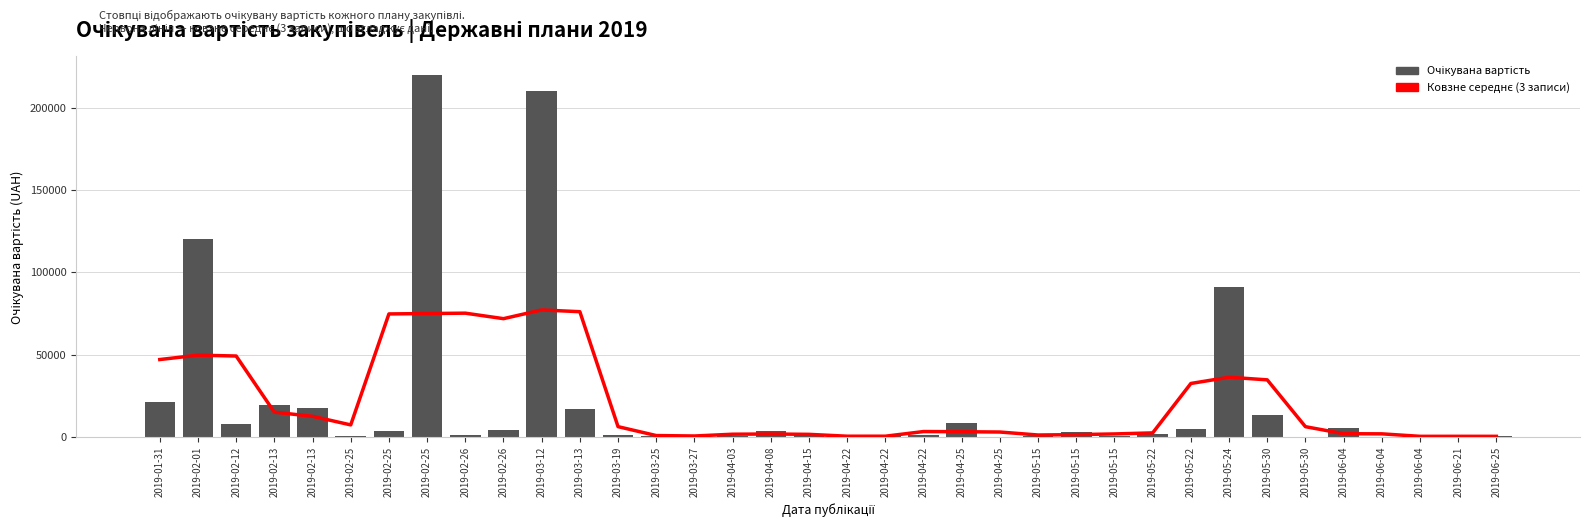

What are all the series names shown in the legend?

Ковзне середнє (3 записи), Очікувана вартість